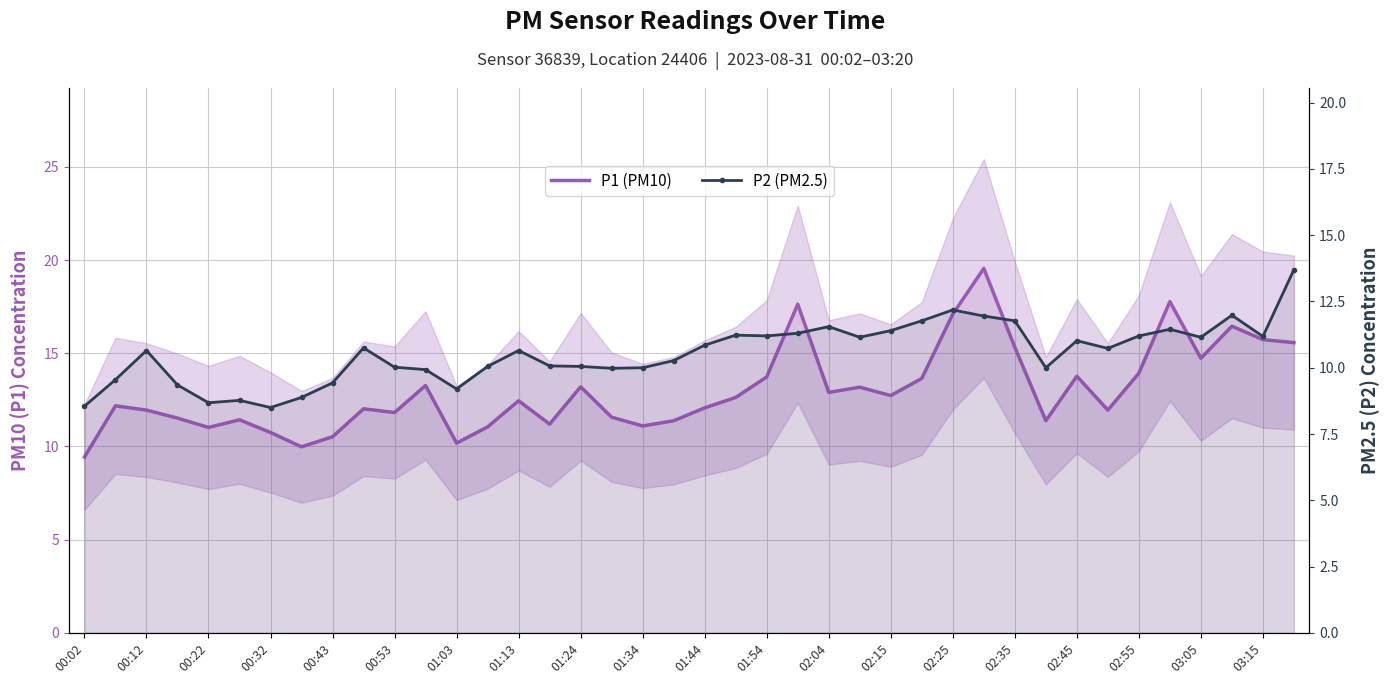

Rank the series by their average value, from lowest to highest.

P2 (PM2.5), P1 (PM10)